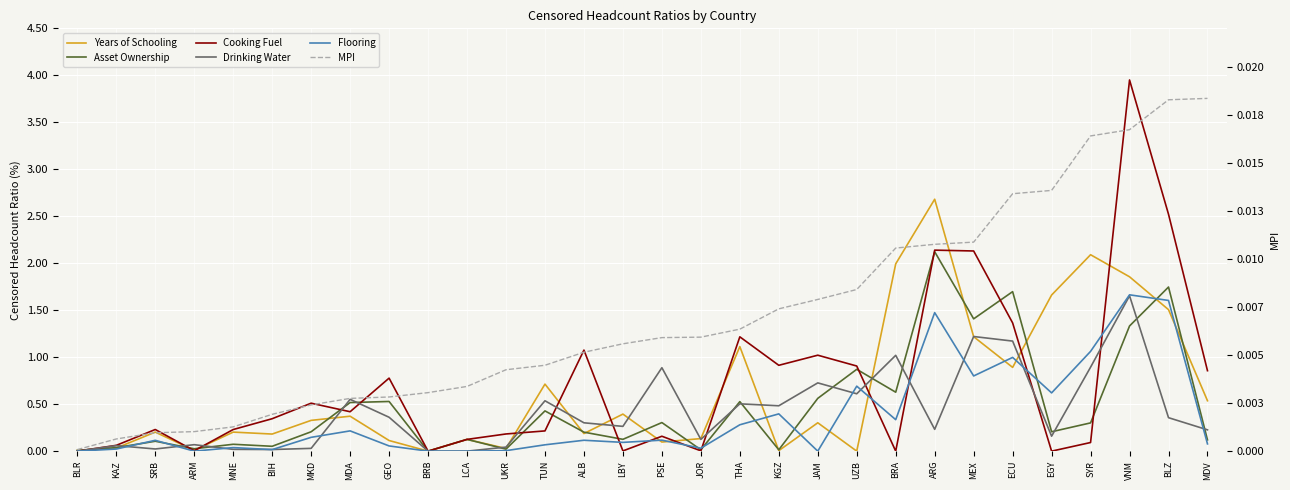

How many lines are shown in the chart?

6